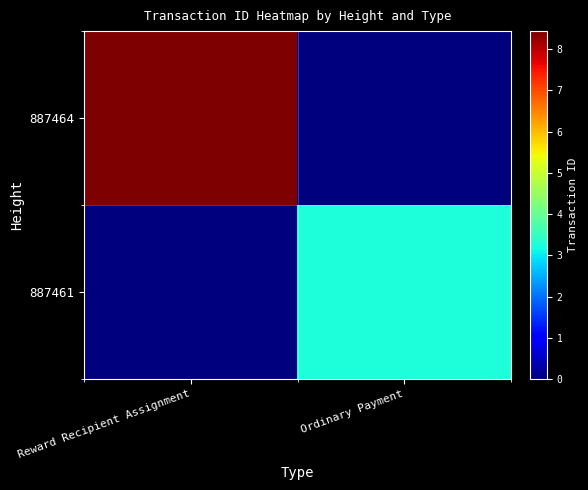

Rank the series by their maximum value, from highest to lowest.

887464, 887461